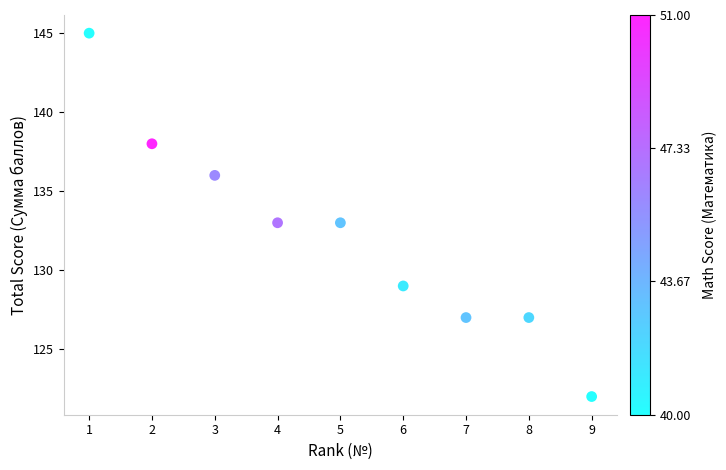

What is the range of Y values (max minus min)?

23